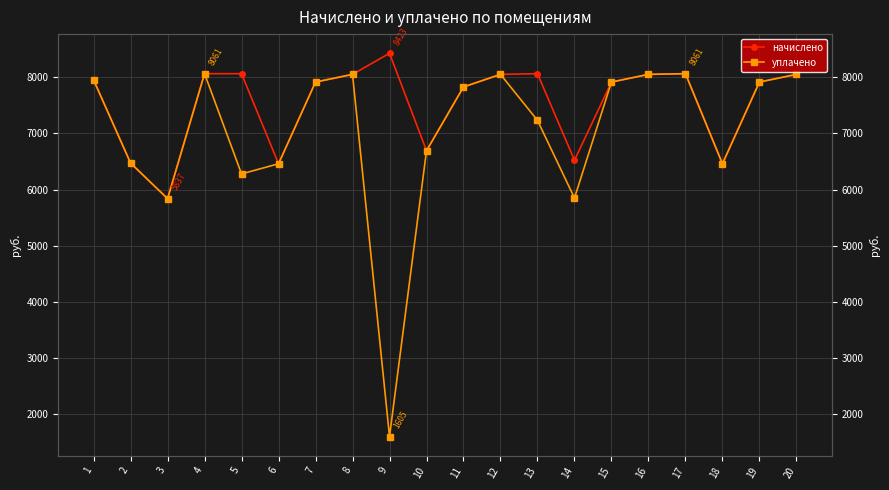

What is the difference between the уплачено values at 9 and 8?

6443.1